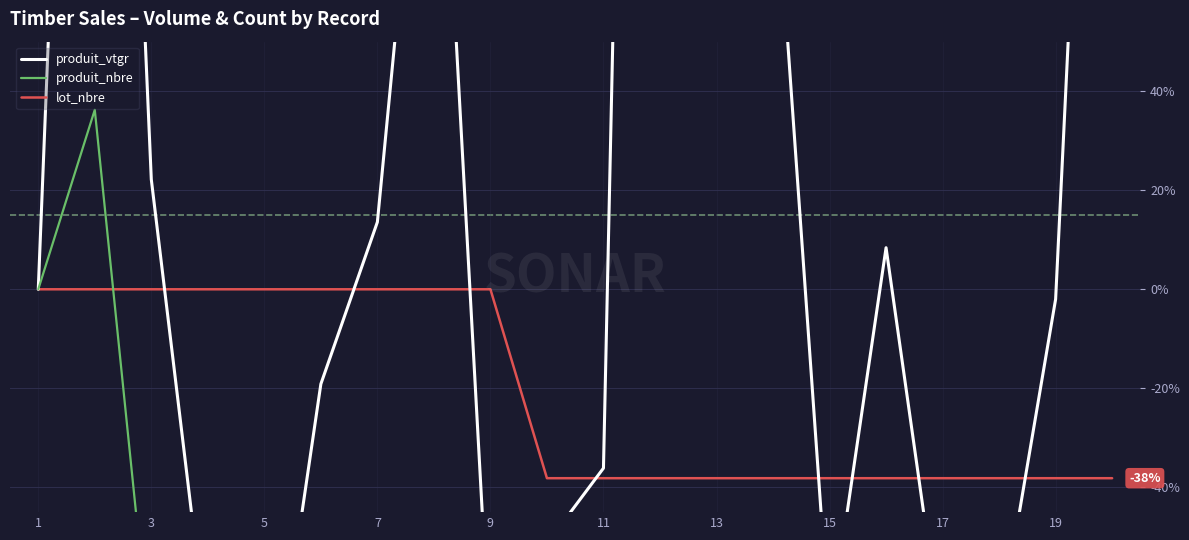

What is the difference between the second highest and second lowest values in the produit_vtgr series?

357.8